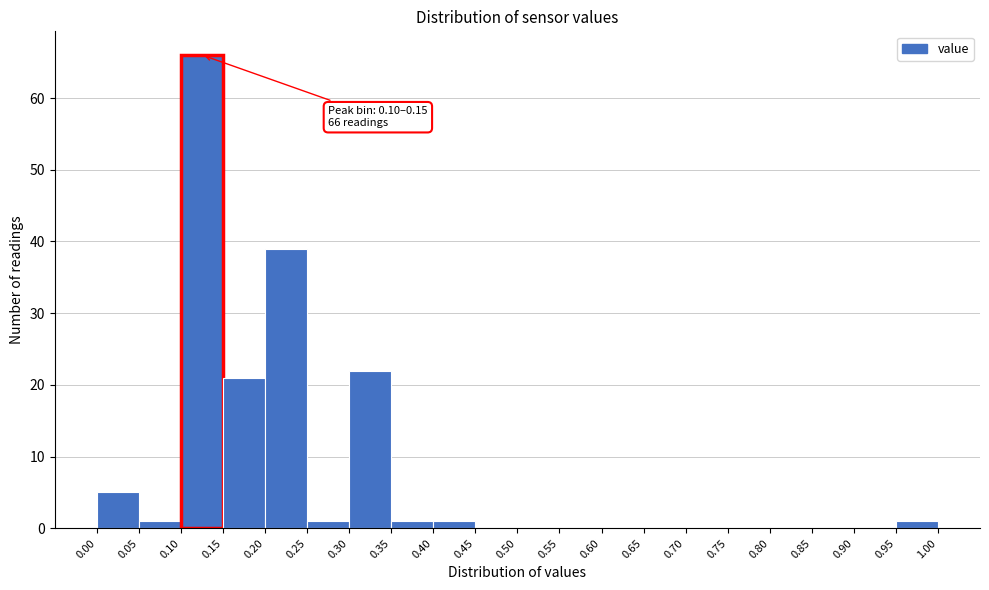

Over which range of the x-axis is the bar tallest?

0.10 to 0.15